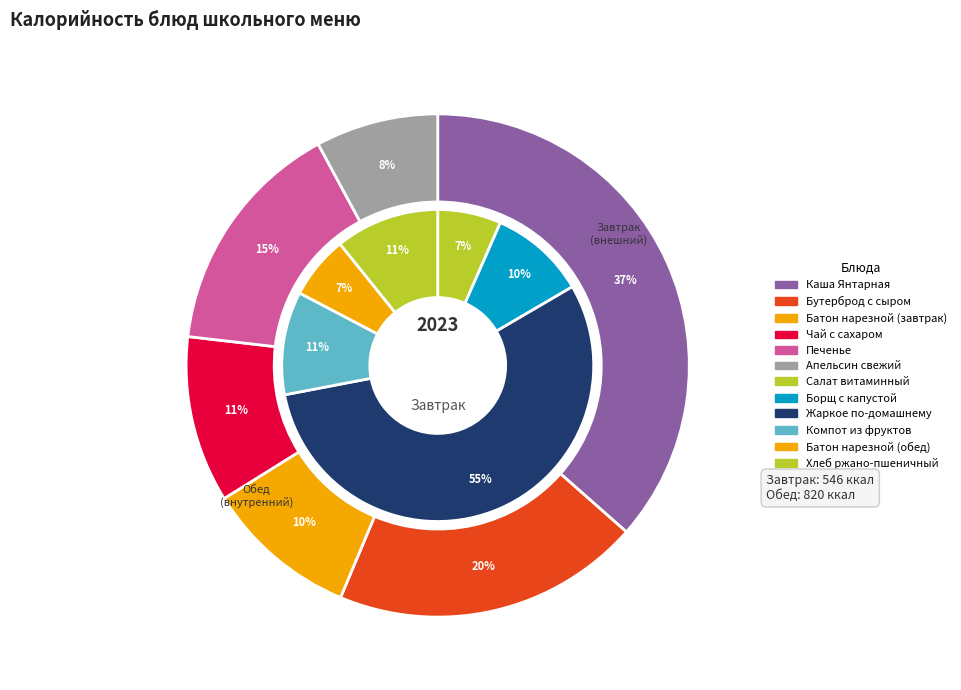

Do Бутерброд с сыром and Хлеб ржано-пшеничный together represent more than half of the pie?

No